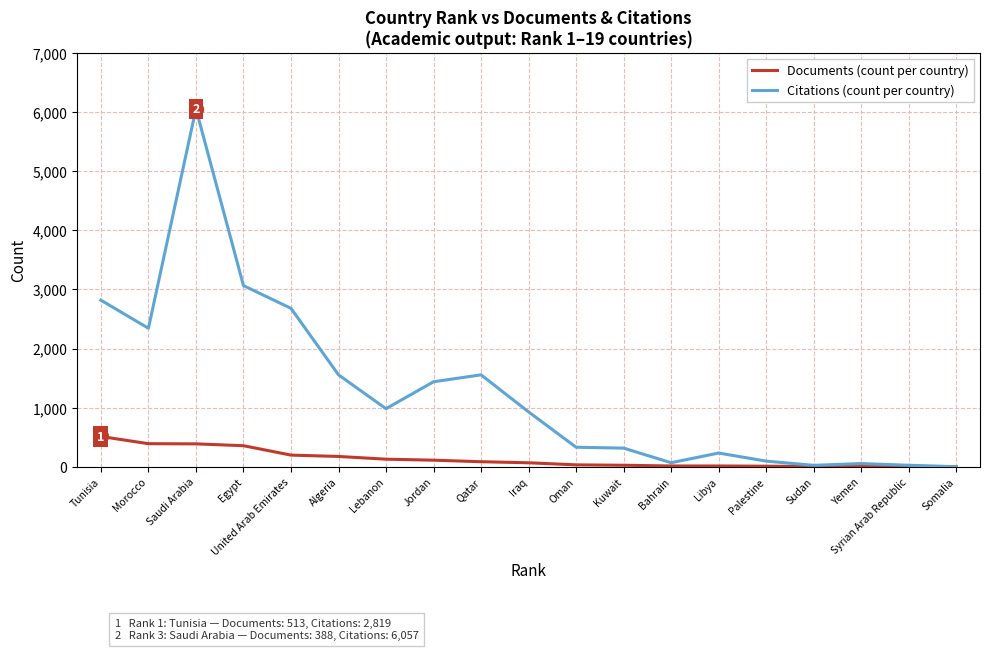

How many series are shown in this chart?

2